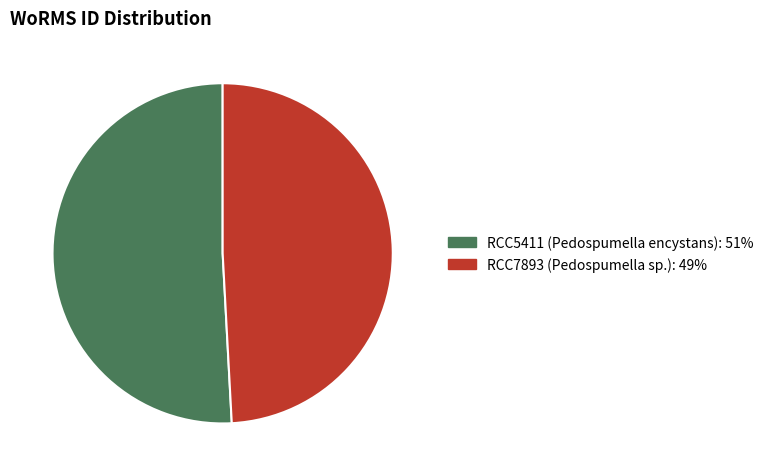

Count the number of slices in the pie.

2